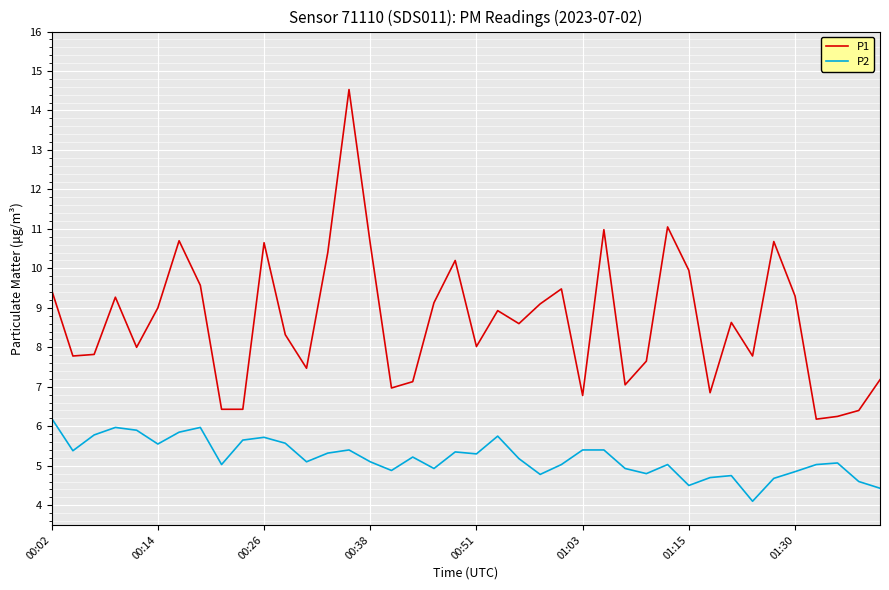

List the series in order of their peak value, highest first.

P1, P2